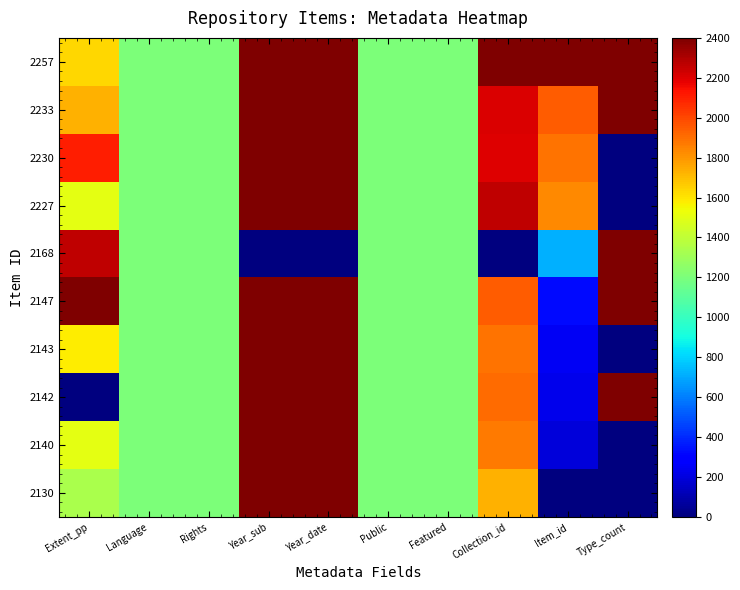

Reading left to right, what are all the values shown in this chart?

2257: Extent_pp=1633.3	Language=1200.0	Rights=1200.0	Year_sub=2400.0	Year_date=2400.0	Public=1200.0	Featured=1200.0	Collection_id=2400.0	Item_id=2400.0	Type_count=2400.0
2233: Extent_pp=1733.3	Language=1200.0	Rights=1200.0	Year_sub=2400.0	Year_date=2400.0	Public=1200.0	Featured=1200.0	Collection_id=2207.6	Item_id=1946.5	Type_count=2400.0
2230: Extent_pp=2100.0	Language=1200.0	Rights=1200.0	Year_sub=2400.0	Year_date=2400.0	Public=1200.0	Featured=1200.0	Collection_id=2197.5	Item_id=1889.8	Type_count=0.0
2227: Extent_pp=1500.0	Language=1200.0	Rights=1200.0	Year_sub=2400.0	Year_date=2400.0	Public=1200.0	Featured=1200.0	Collection_id=2268.4	Item_id=1833.1	Type_count=0.0
2168: Extent_pp=2266.7	Language=1200.0	Rights=1200.0	Year_sub=0.0	Year_date=0.0	Public=1200.0	Featured=1200.0	Collection_id=0.0	Item_id=718.1	Type_count=2400.0
2147: Extent_pp=2400.0	Language=1200.0	Rights=1200.0	Year_sub=2400.0	Year_date=2400.0	Public=1200.0	Featured=1200.0	Collection_id=1944.3	Item_id=321.3	Type_count=2400.0
2143: Extent_pp=1583.3	Language=1200.0	Rights=1200.0	Year_sub=2400.0	Year_date=2400.0	Public=1200.0	Featured=1200.0	Collection_id=1893.7	Item_id=245.7	Type_count=0.0
2142: Extent_pp=0.0	Language=1200.0	Rights=1200.0	Year_sub=2400.0	Year_date=2400.0	Public=1200.0	Featured=1200.0	Collection_id=1903.8	Item_id=226.8	Type_count=2400.0
2140: Extent_pp=1500.0	Language=1200.0	Rights=1200.0	Year_sub=2400.0	Year_date=2400.0	Public=1200.0	Featured=1200.0	Collection_id=1873.4	Item_id=189.0	Type_count=0.0
2130: Extent_pp=1333.3	Language=1200.0	Rights=1200.0	Year_sub=2400.0	Year_date=2400.0	Public=1200.0	Featured=1200.0	Collection_id=1731.6	Item_id=0.0	Type_count=0.0